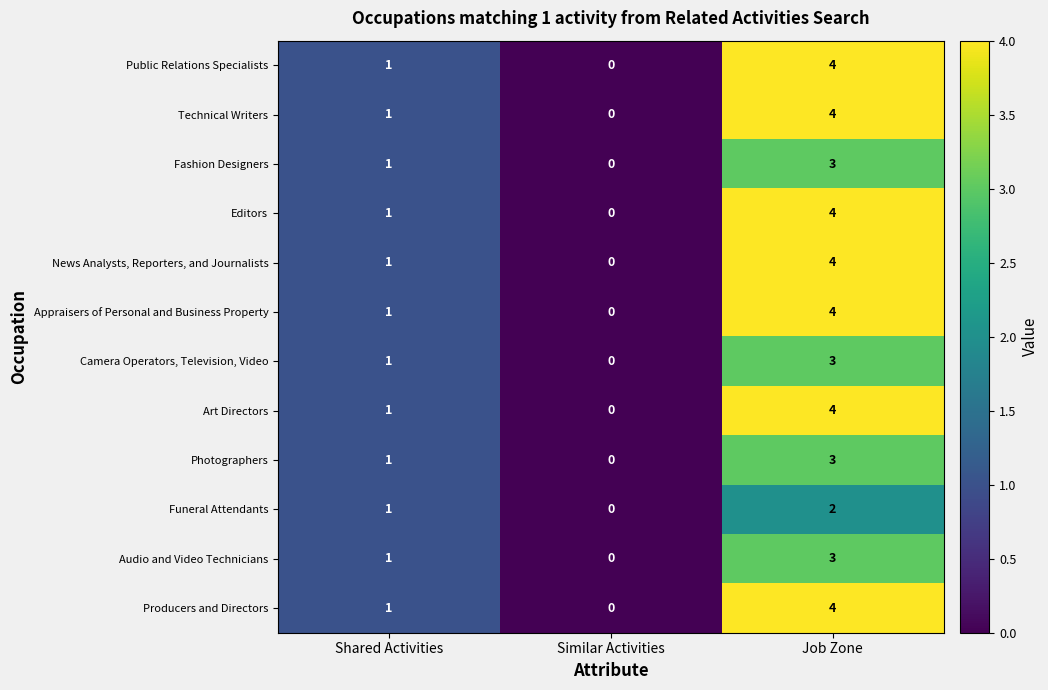

How many data points in Camera Operators, Television, Video are less than 1?

1